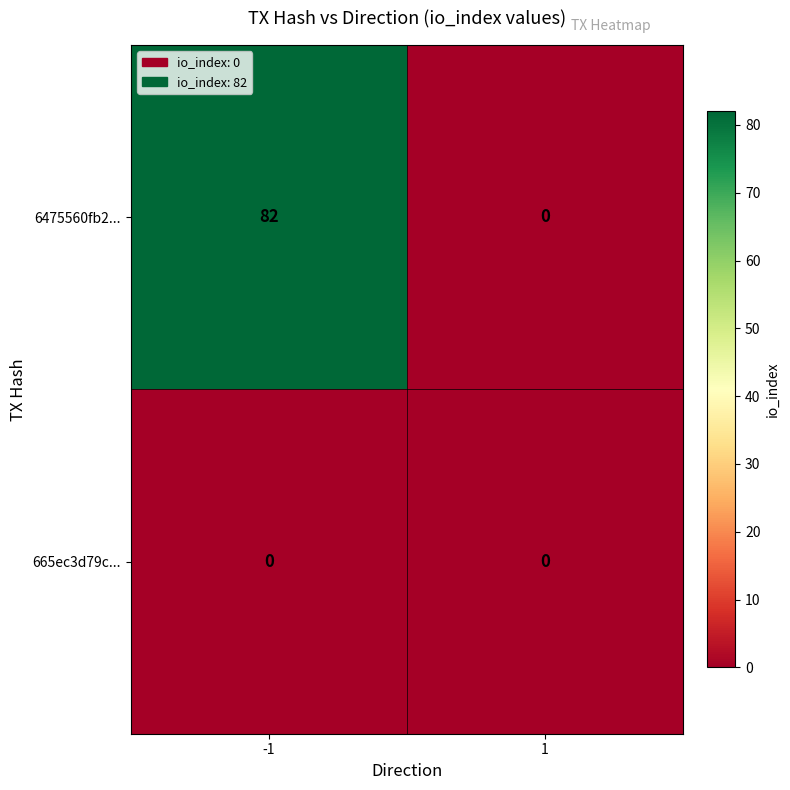

At -1, list the series in order from largest to smallest.

6475560fb2..., 665ec3d79c...